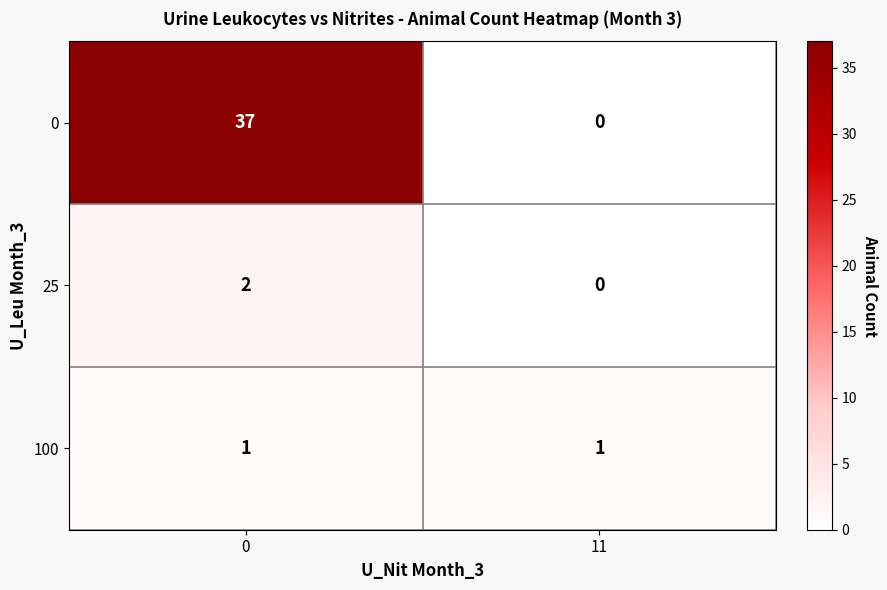

What is the sum of all 0 values?

37